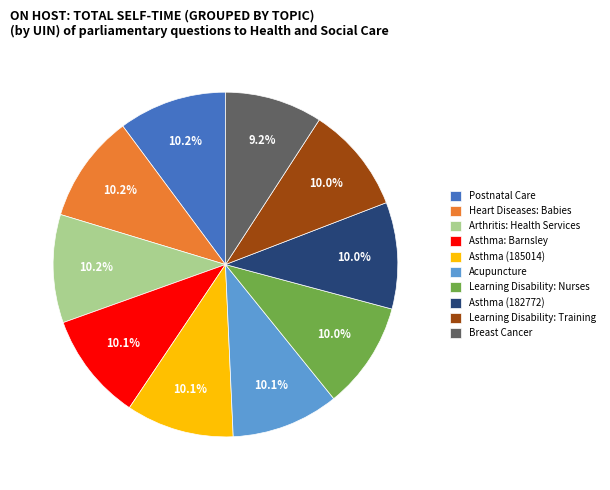

Is Acupuncture the majority of the pie?

No